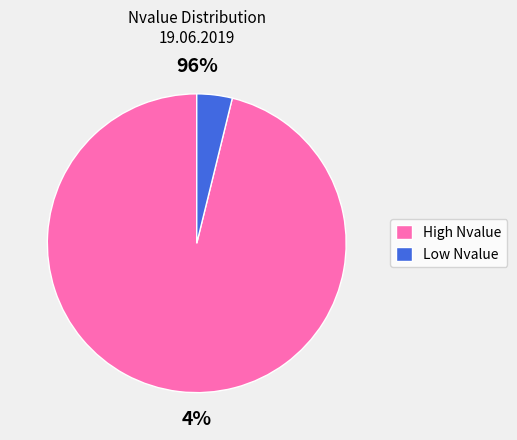

True or false: 18:30 accounts for 17% of the total.

False